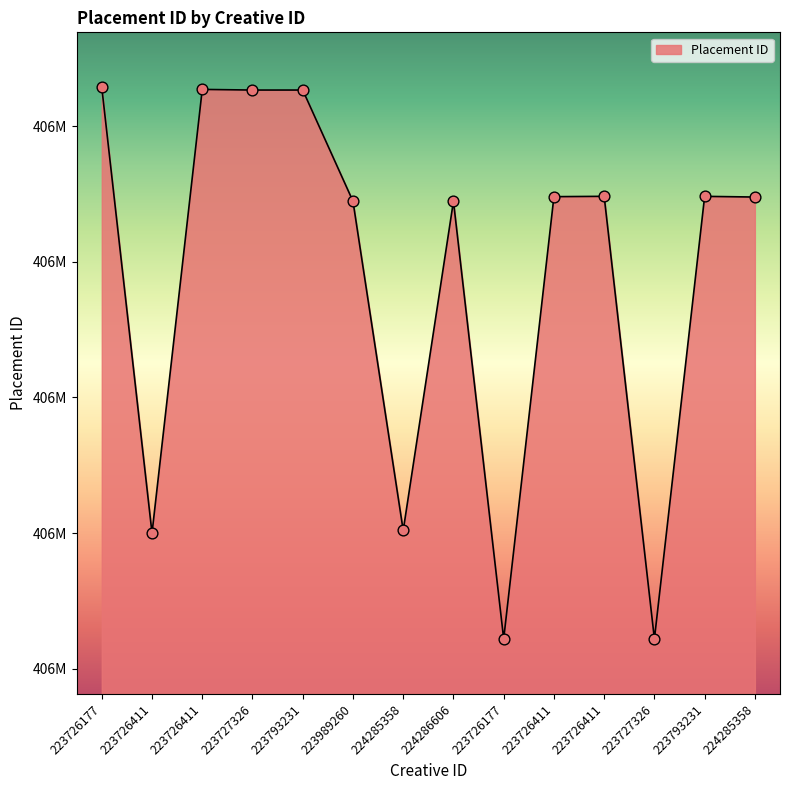

Approximately how many times larger is the value at 223726177 compared to 223727326?

1.0